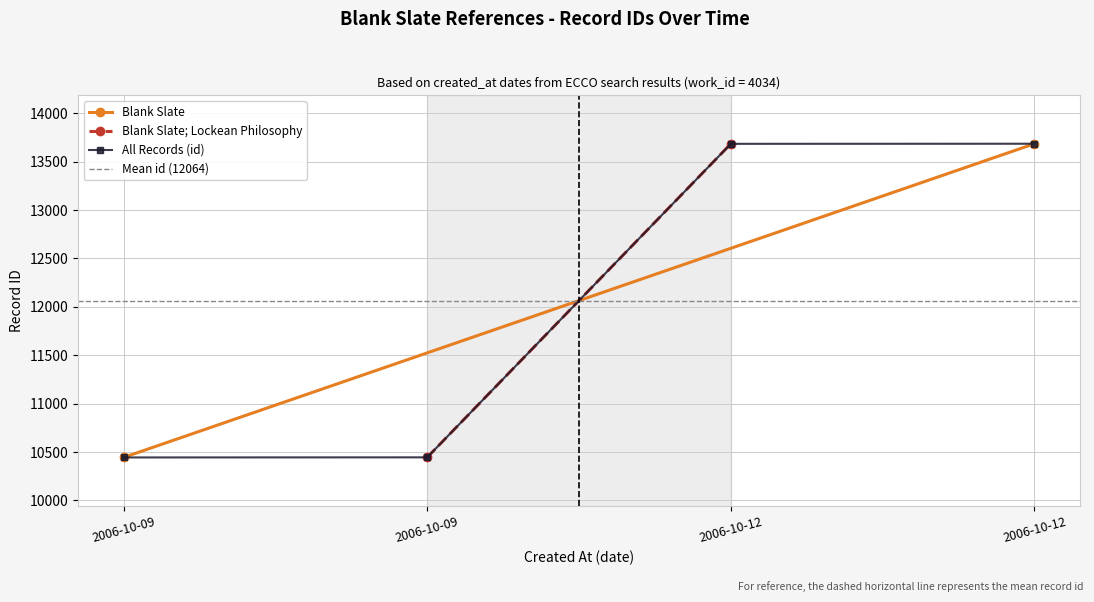

Where is the data nearest to the value 12064?

2006-10-09